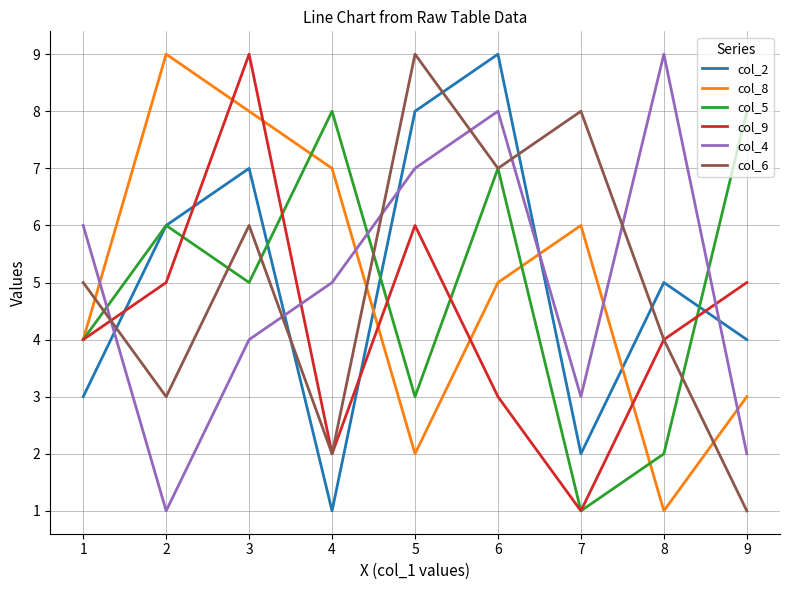

How many lines are shown in the chart?

6